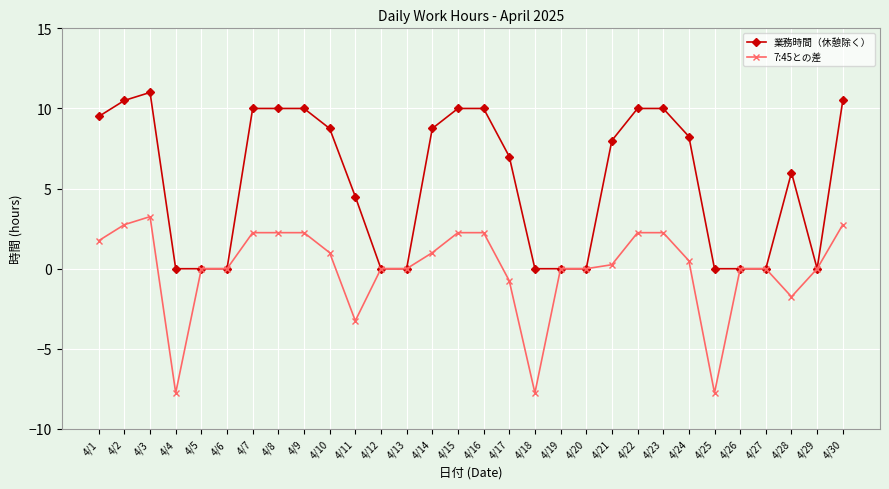

Rank the series by their average value, from highest to lowest.

業務時間（休憩除く）, 7:45との差